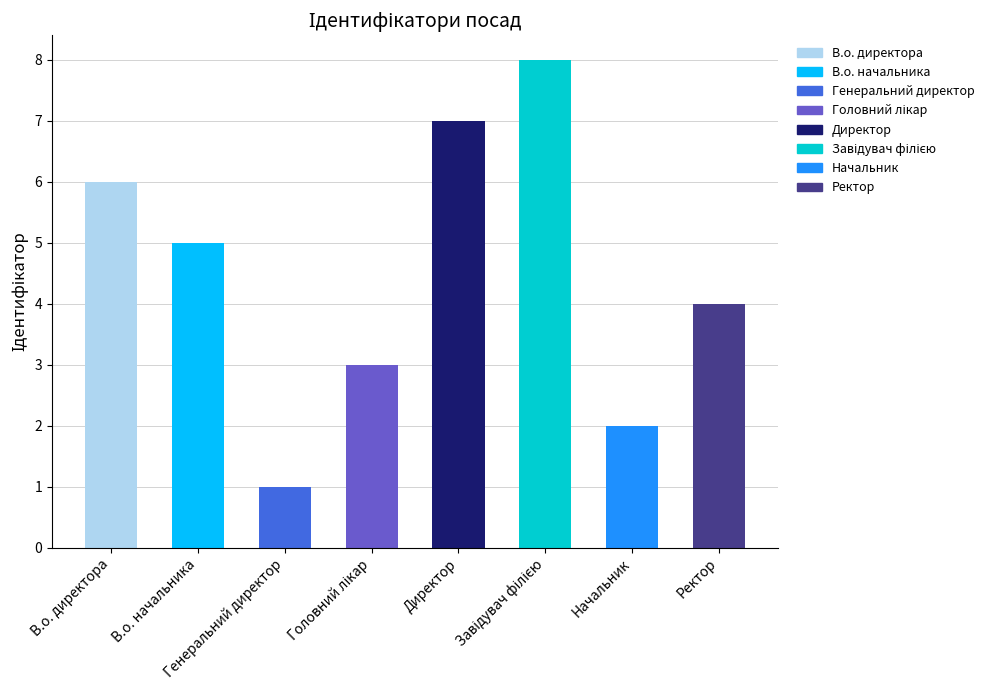

Is it true that the value at В.о. начальника is 5?

True